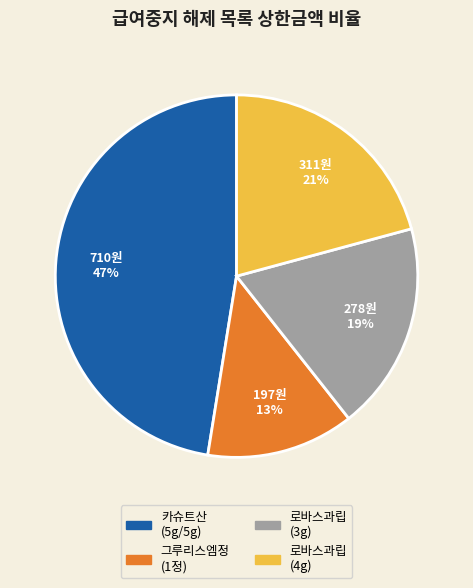

Approximately how many times larger is the value at 로바스과립 (3g) compared to 카슈트산 (5g/5g)?

0.4